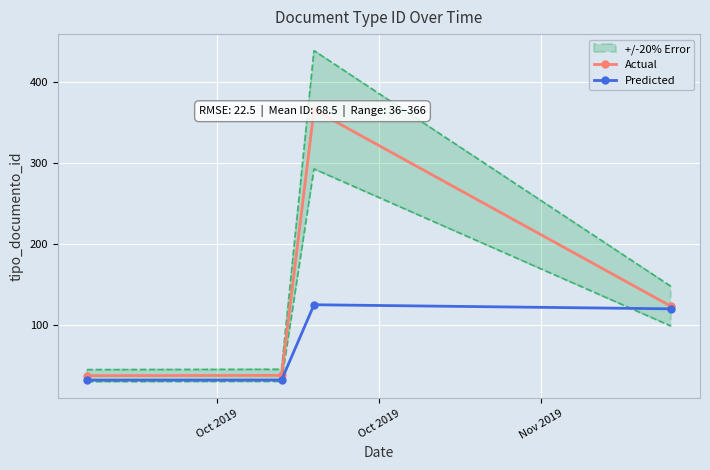

What is the value of the Predicted point at the 4th from the left?

119.7